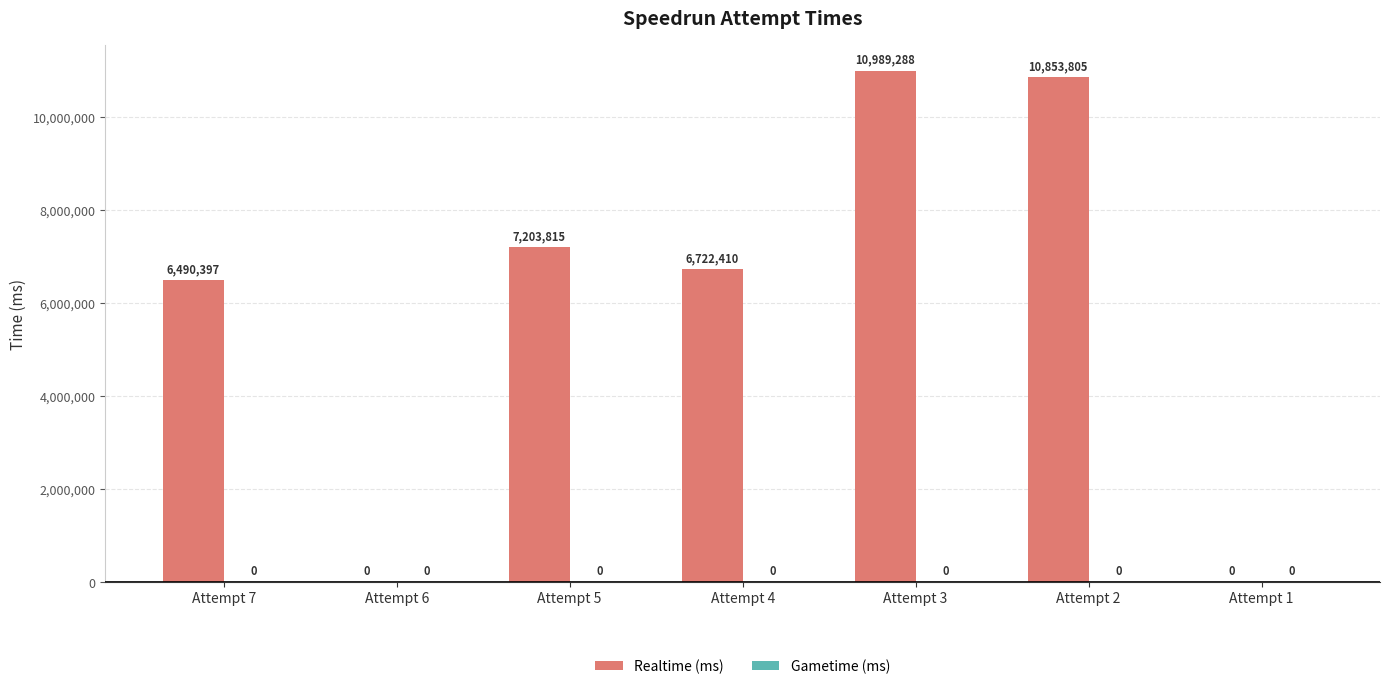

True or false: the data shows 11413148 at Attempt 7.

False